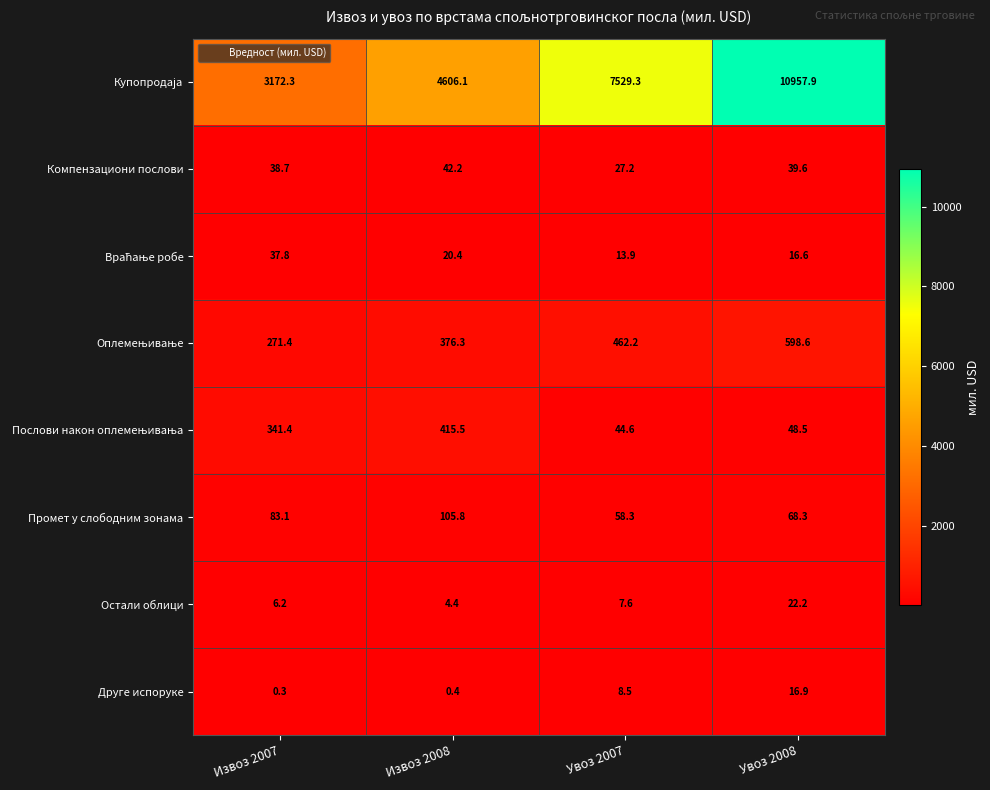

Is it true that Друге испоруке equals 7.9 at Увоз 2008?

False